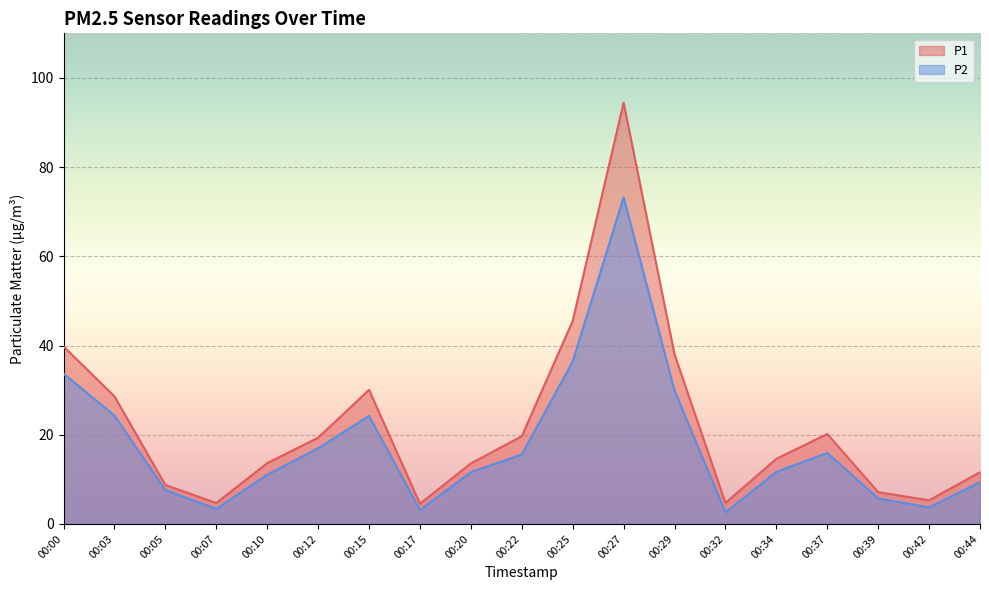

What is the value of the P2 point at the 19th from the left?

9.4